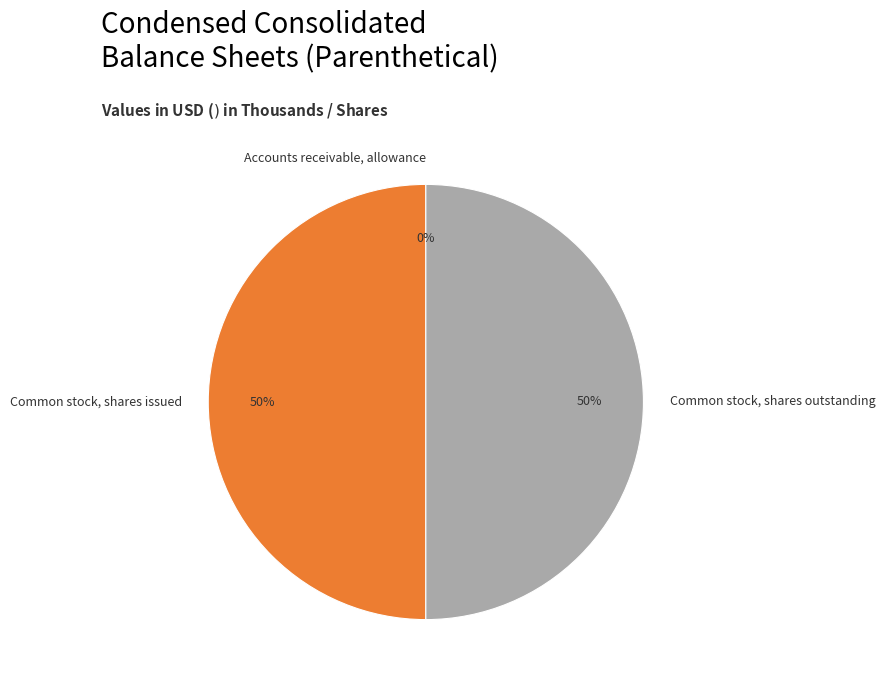

To the nearest percent, what portion does Common stock, shares issued represent?

50%